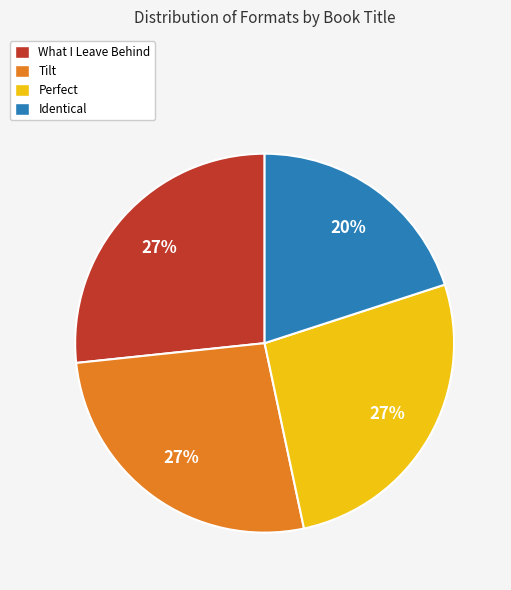

Does Perfect represent more than half of the total?

No